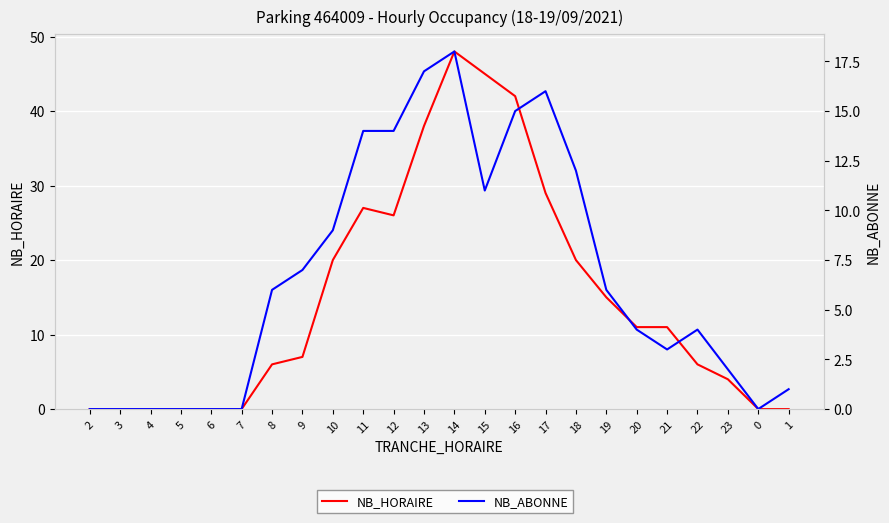

Rank the series by their average value, from highest to lowest.

NB_HORAIRE, NB_ABONNE